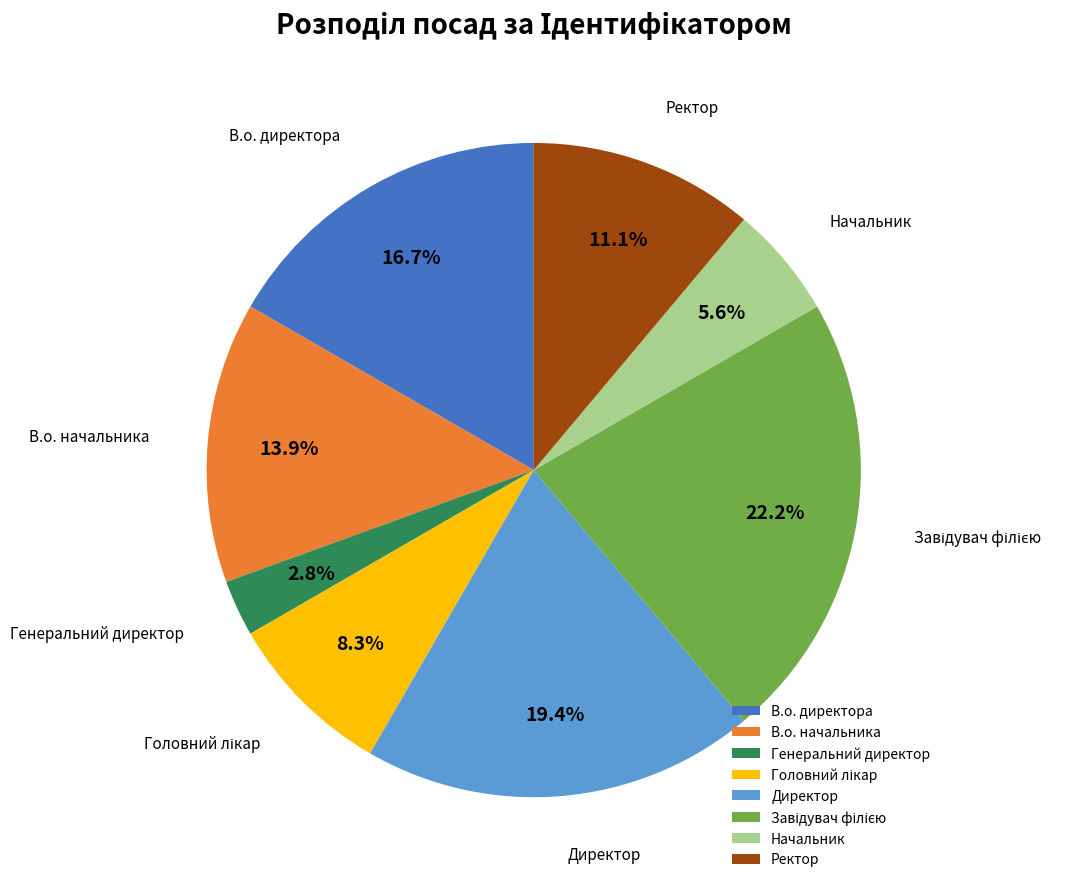

Which slice is the smallest?

Генеральний директор